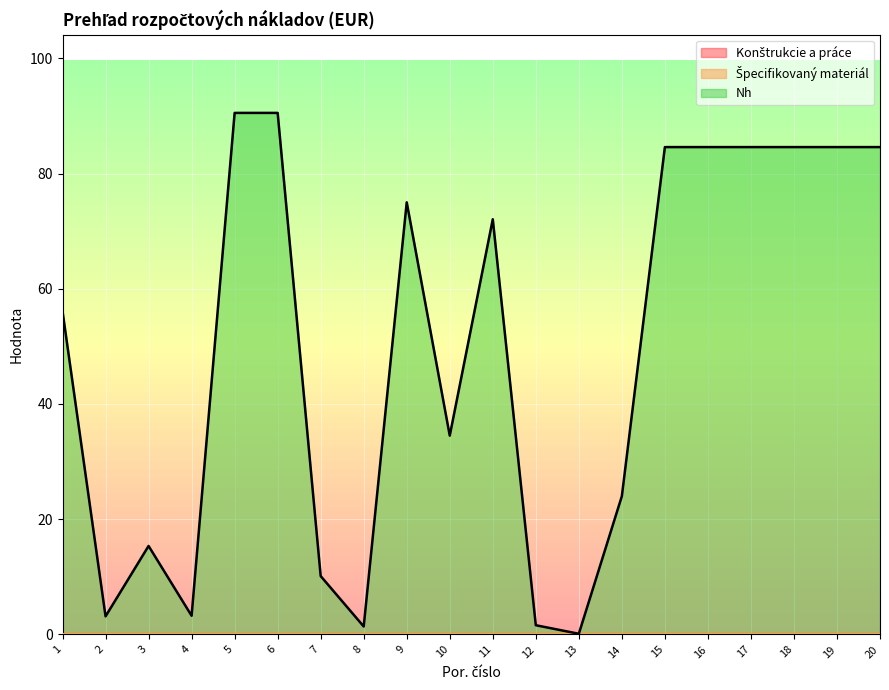

True or false: Špecifikovaný materiál and Konštrukcie a práce cross at least once.

False